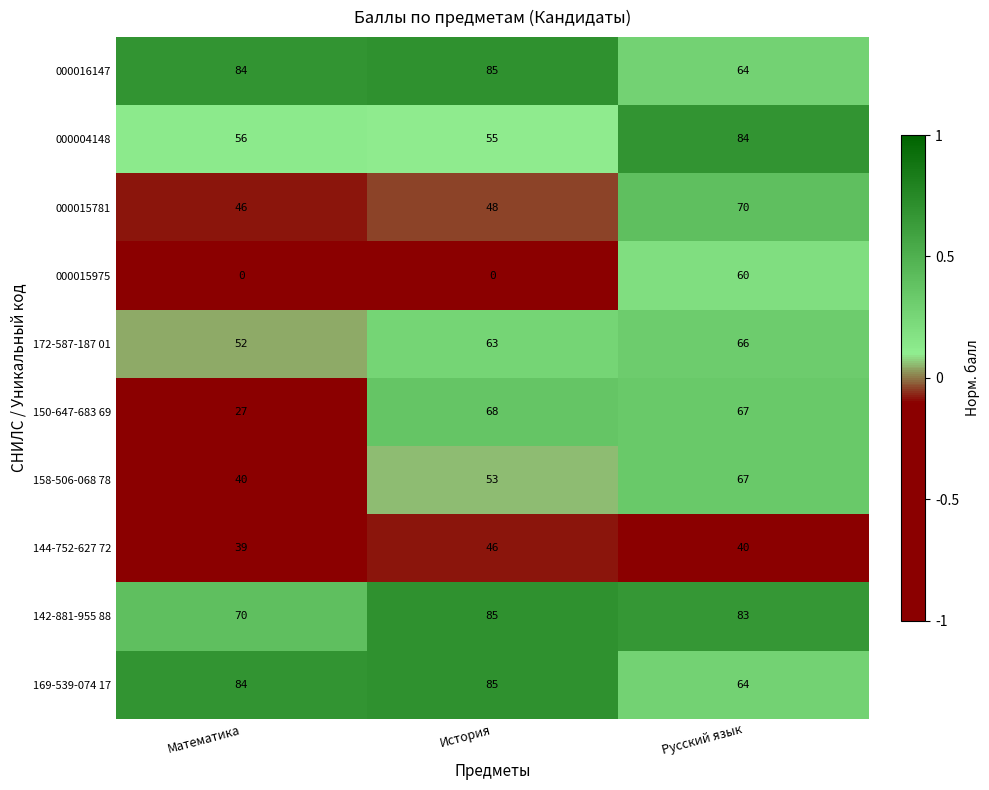

What is the difference between the maximum and minimum values in the 172-587-187 01 series?

14